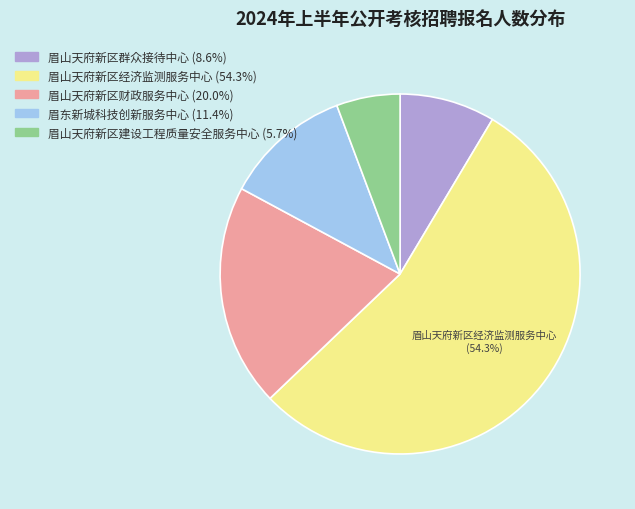

Is there any slice that represents more than half of the pie?

Yes